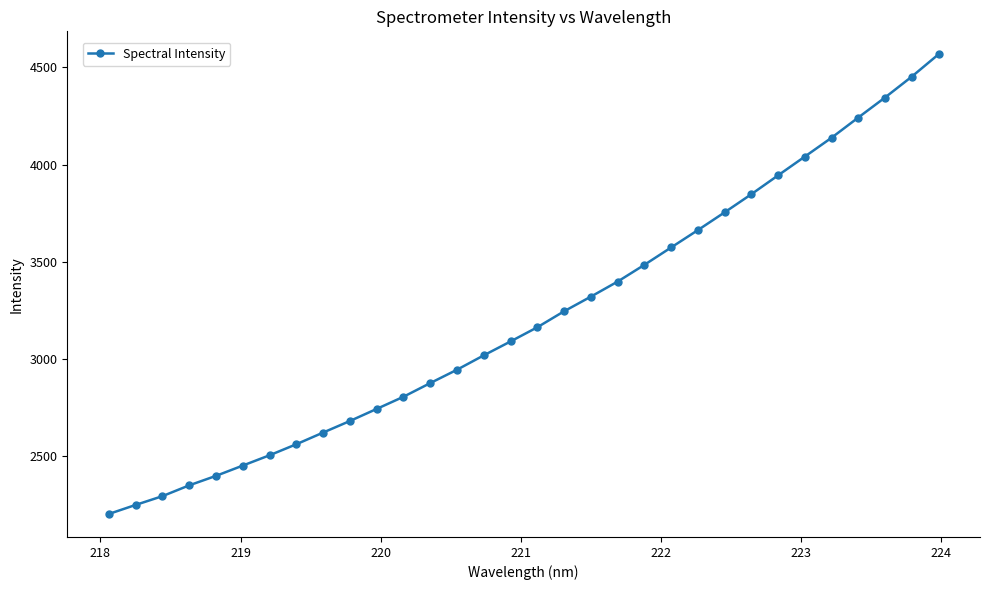

What is the average value?

3217.7